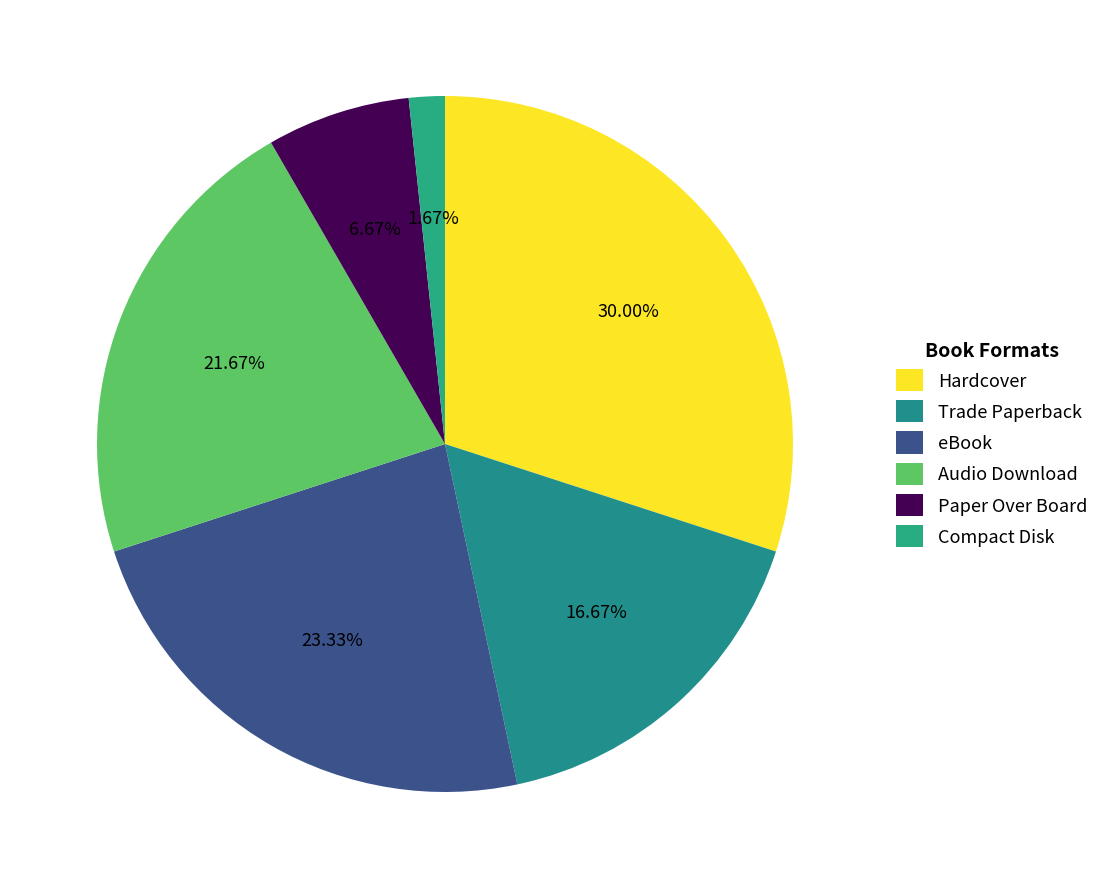

To the nearest percent, what portion does Audio Download represent?

22%